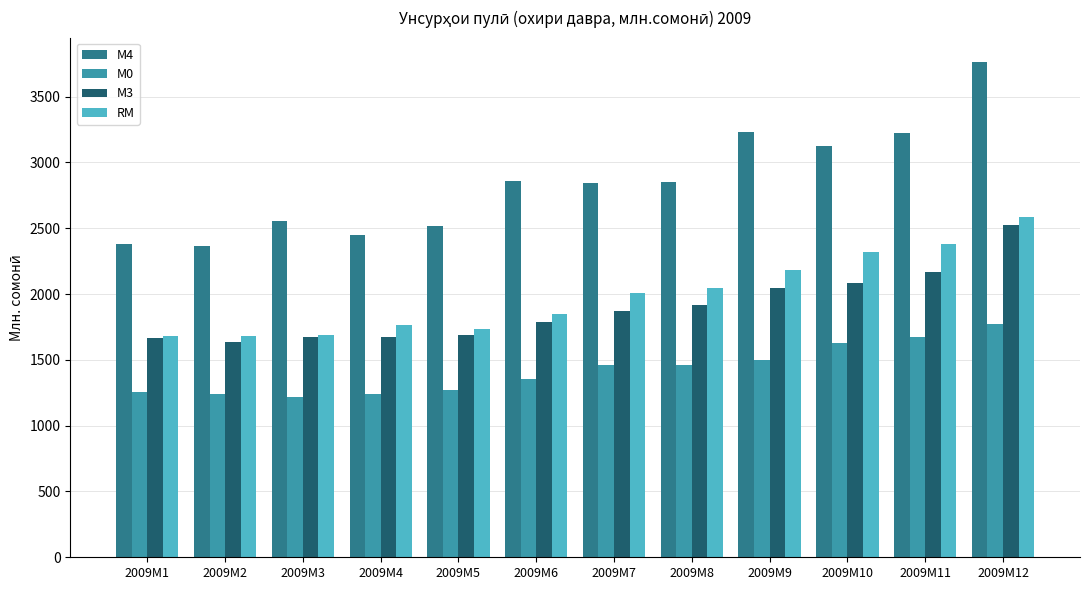

What is the smallest value displayed?

1216.1